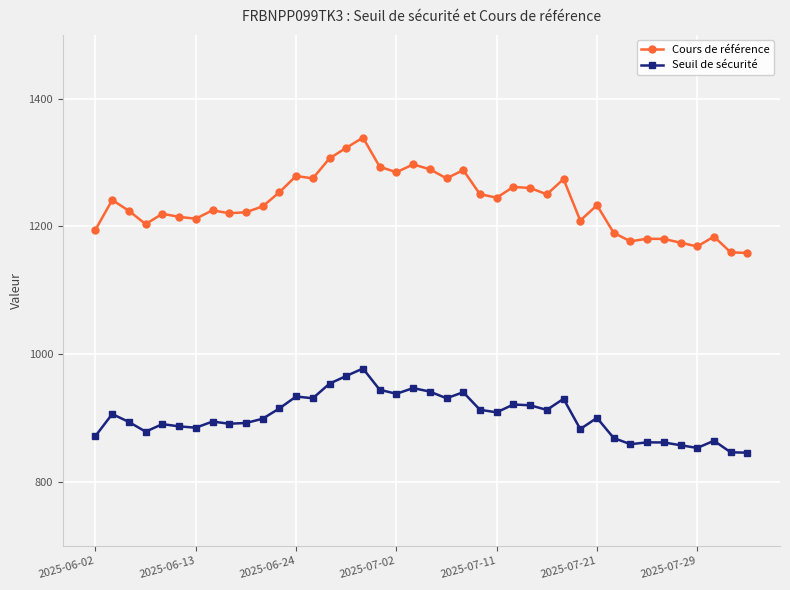

Count the number of categories in the chart.

40